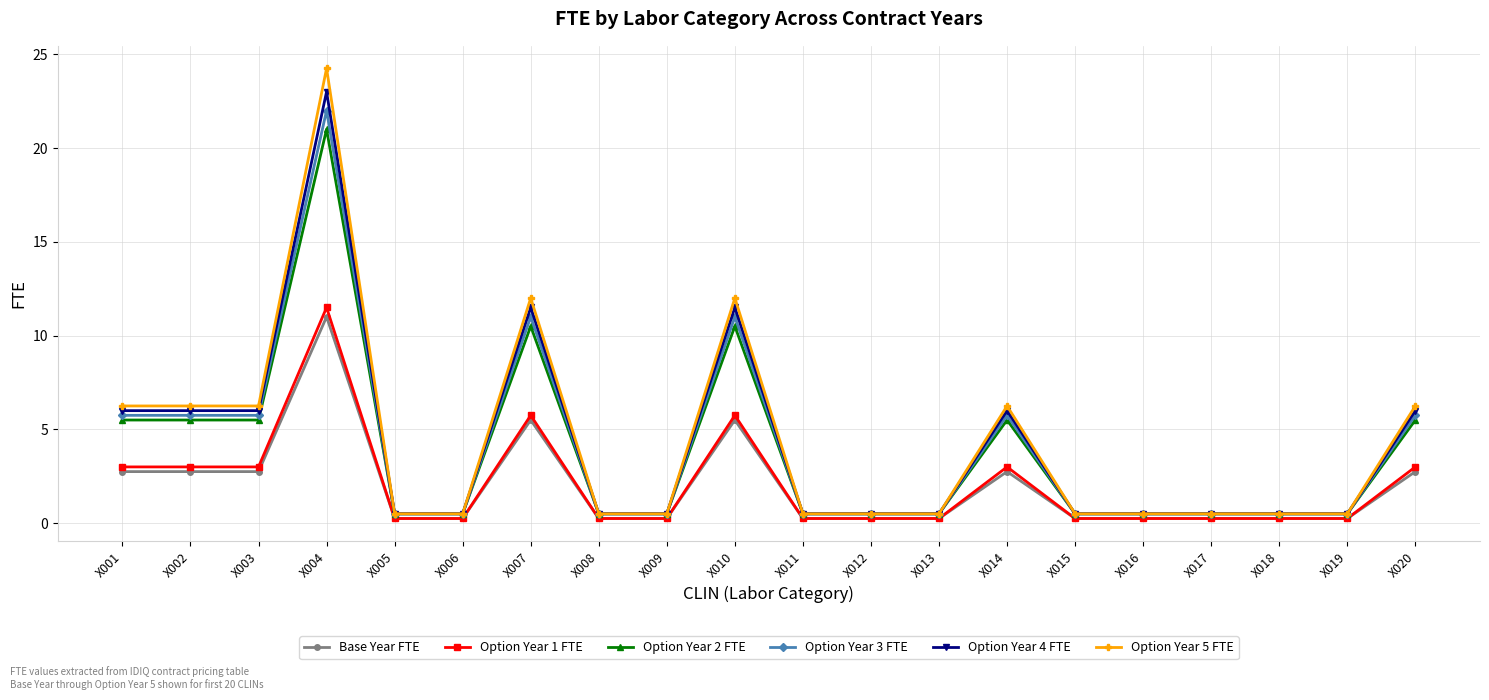

At which label does Base Year FTE reach its peak?

X004